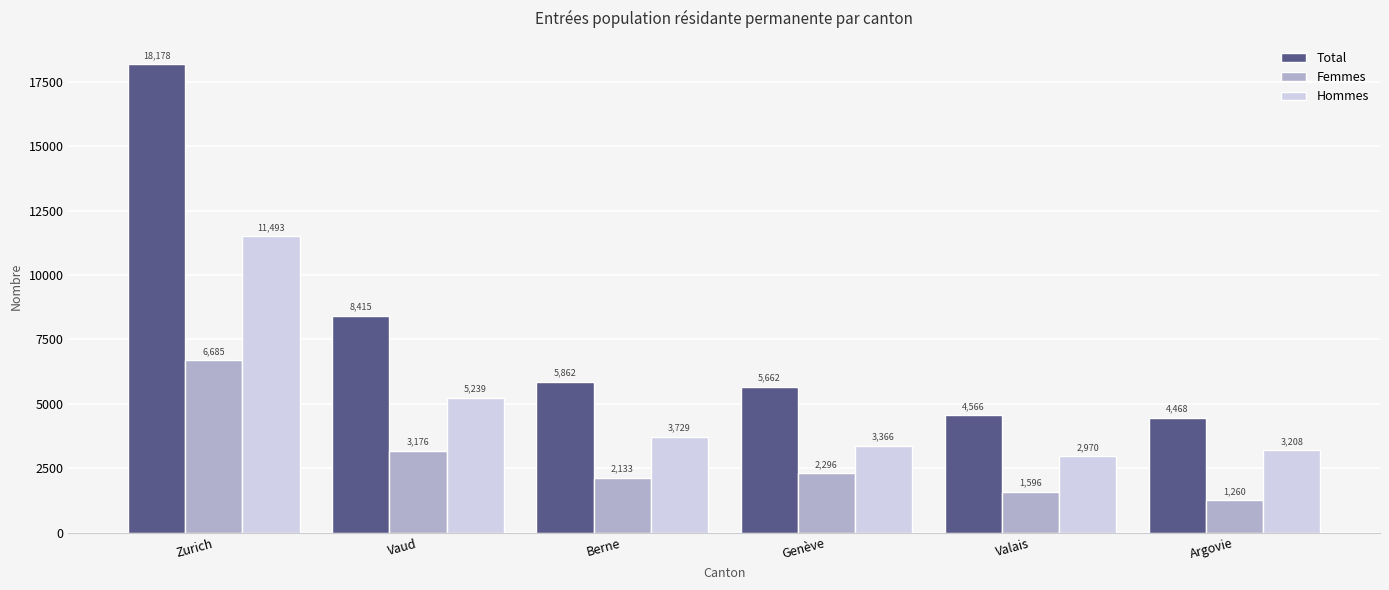

What is the value of the Femmes bar at the 3rd from the left?

2133